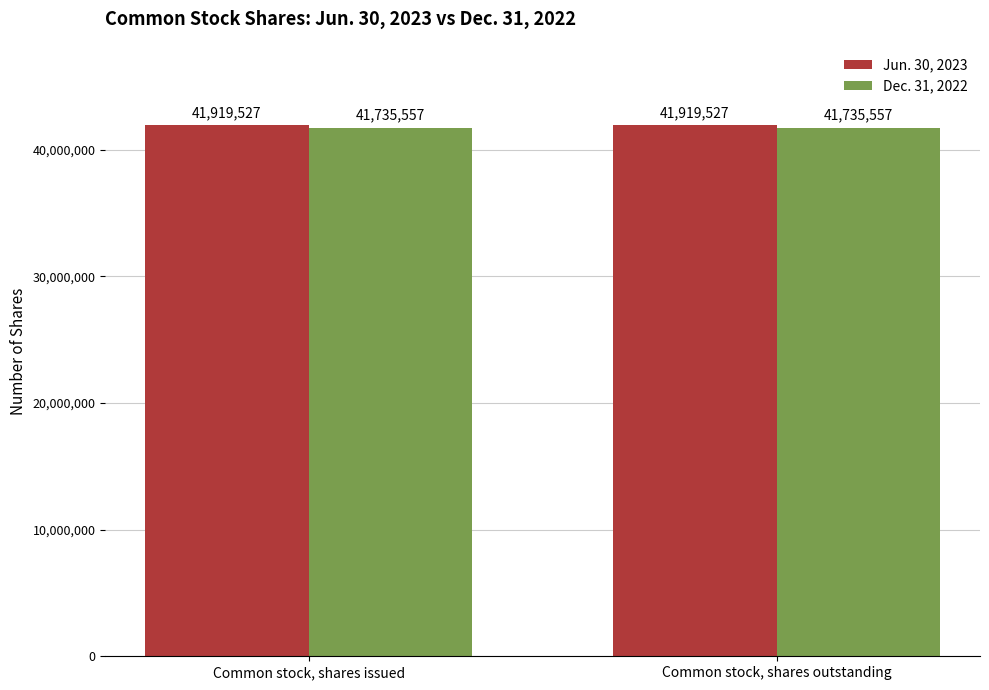

The value of Jun. 30, 2023 at Common stock, shares outstanding is 26934410. True or false?

False